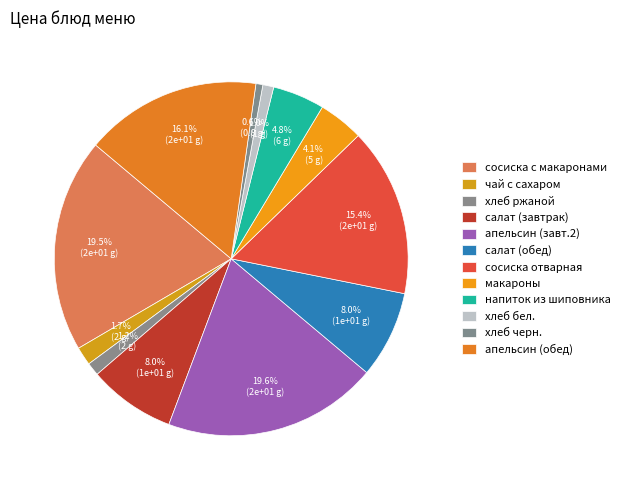

Count the number of slices in the pie.

12